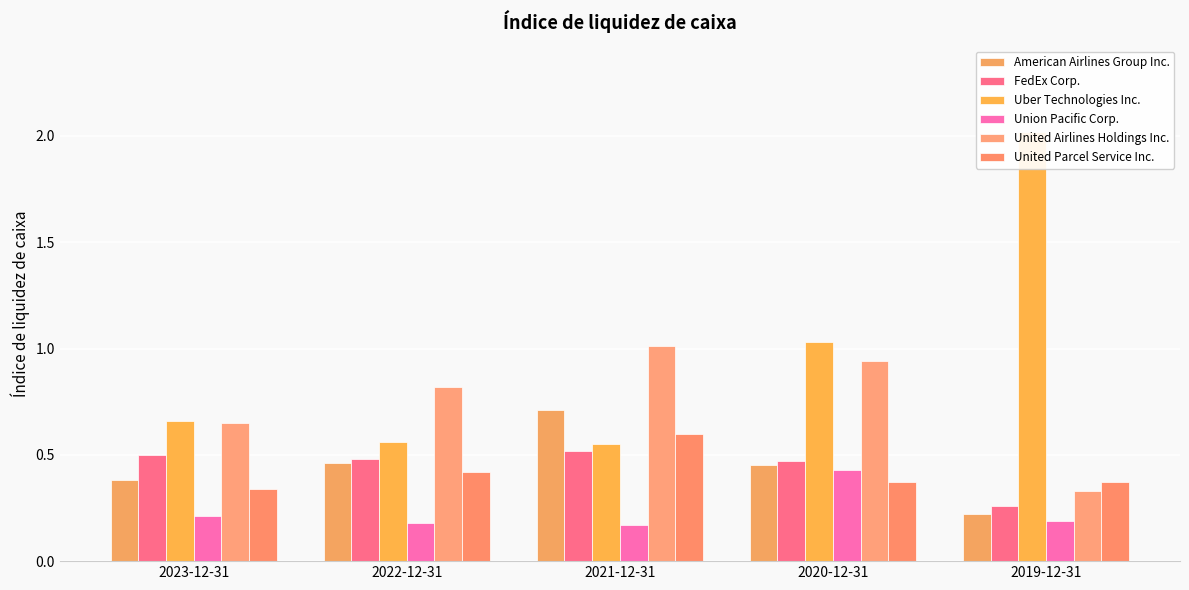

How many bars are there in each group?

6